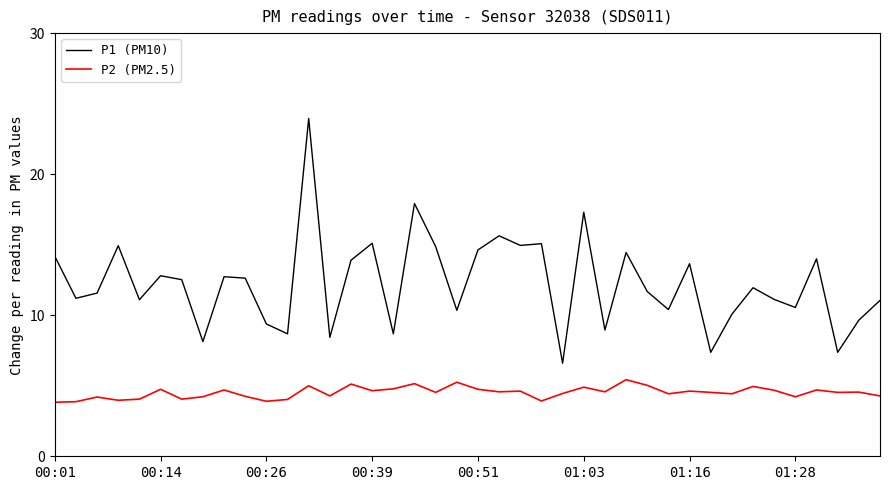

What is the difference between the maximum and minimum values in the P2 (PM2.5) series?

1.6